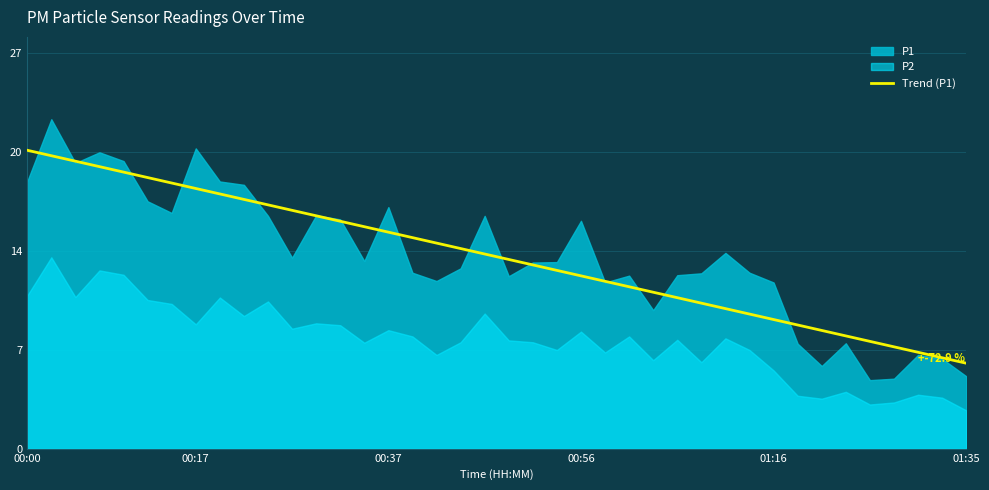

True or false: the data shows 4.0 at 13.

False